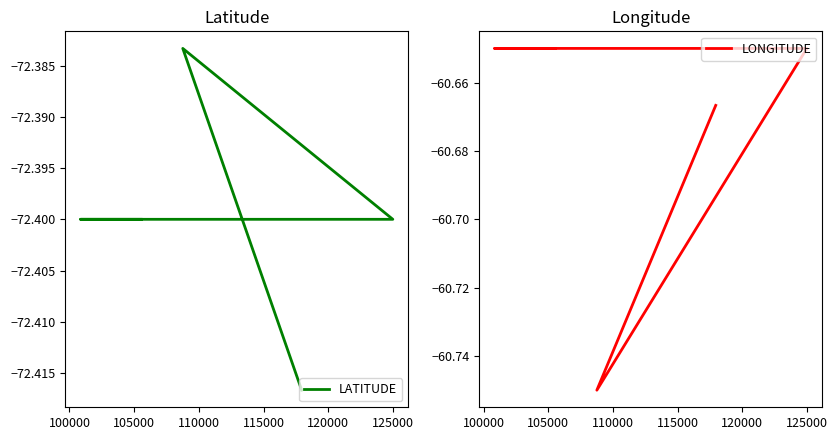

What is the total value across all series at 105000?

-133.1